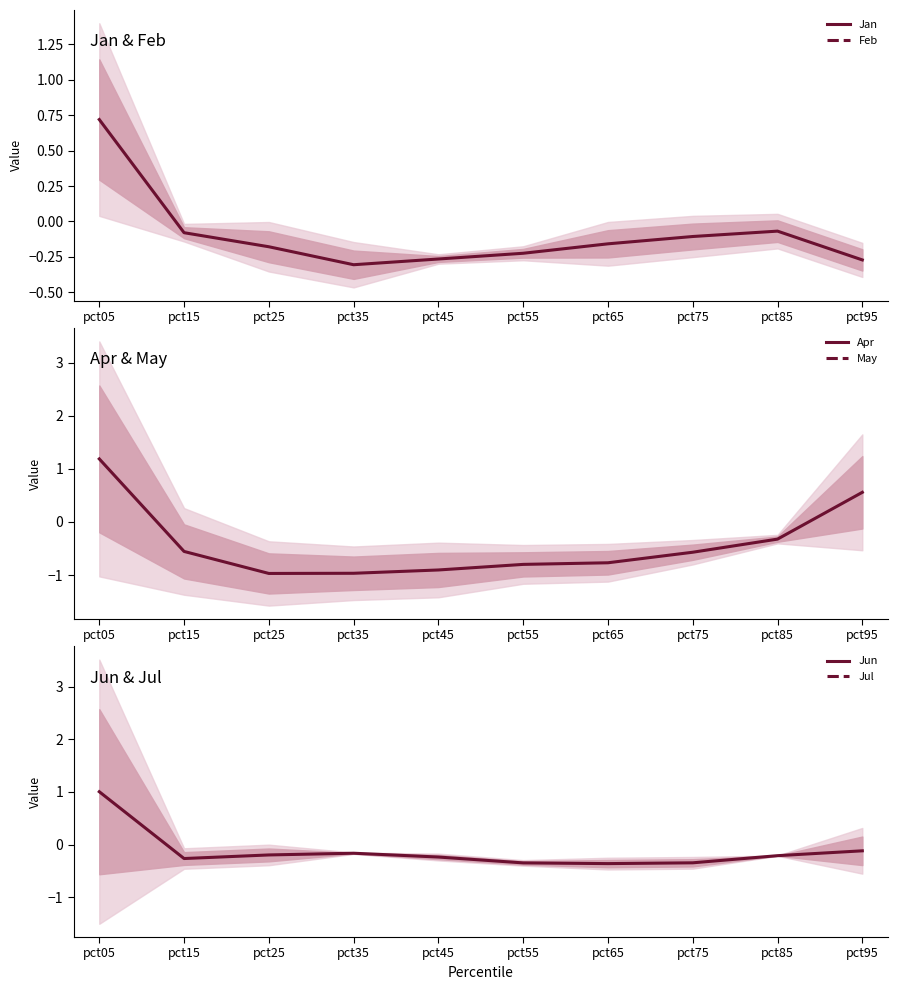

Is it true that Apr equals -0.6 at pct25?

True